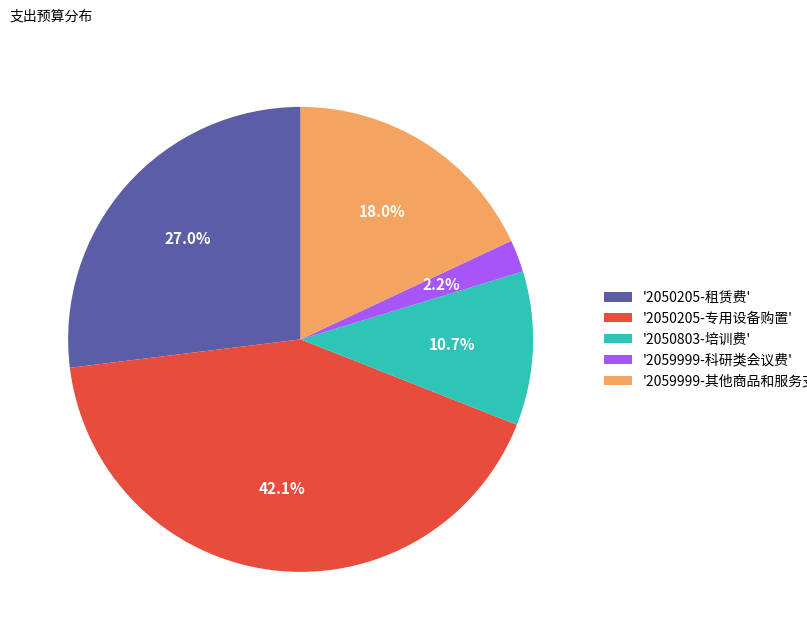

What is the smallest slice in the pie chart?

'2059999-科研类会议费'